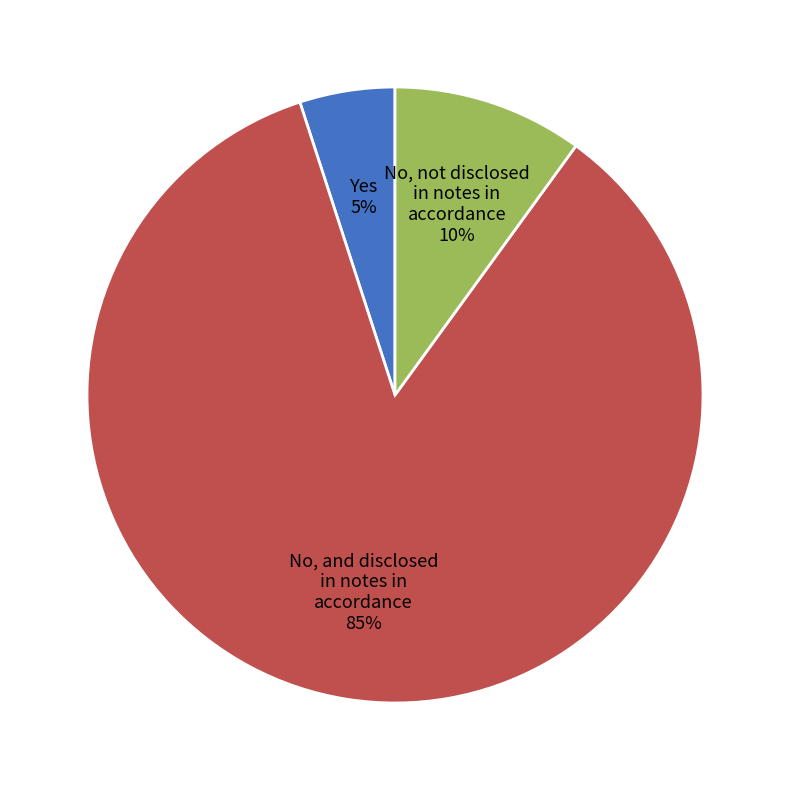

What is the ratio of the value at Yes to the value at No, not disclosed in notes in accordance?

0.5